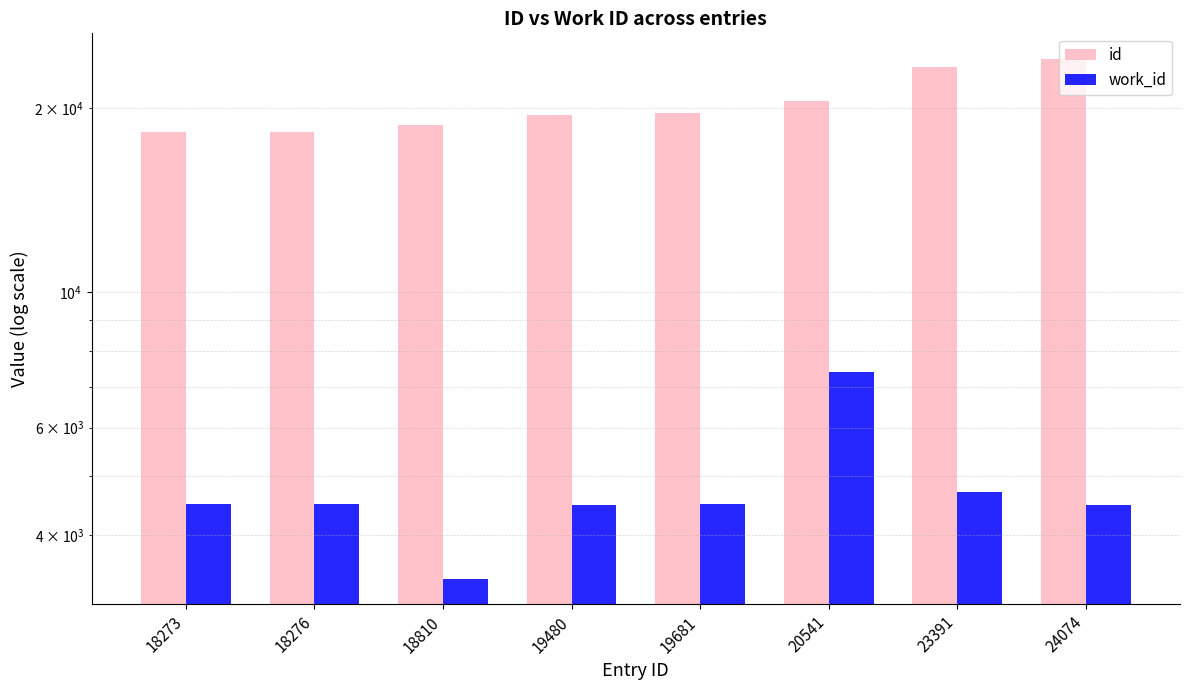

At 23391, list the series in order from smallest to largest.

work_id, id